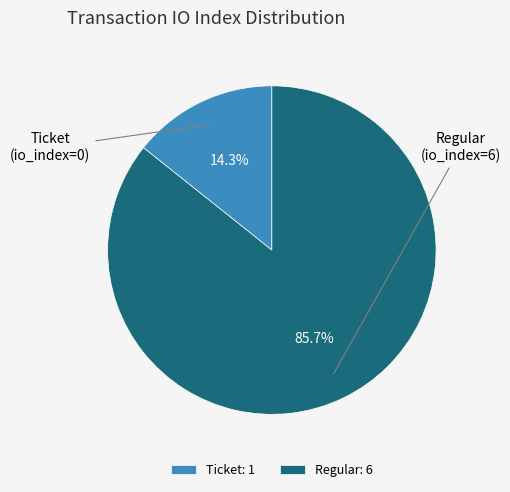

What is the ratio of the value at Regular to the value at Ticket?

6.0